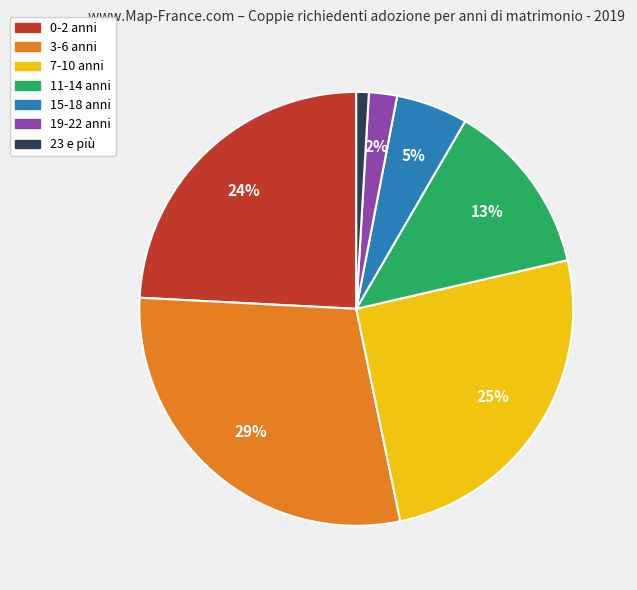

Which category has the smallest portion of the pie?

23 e più